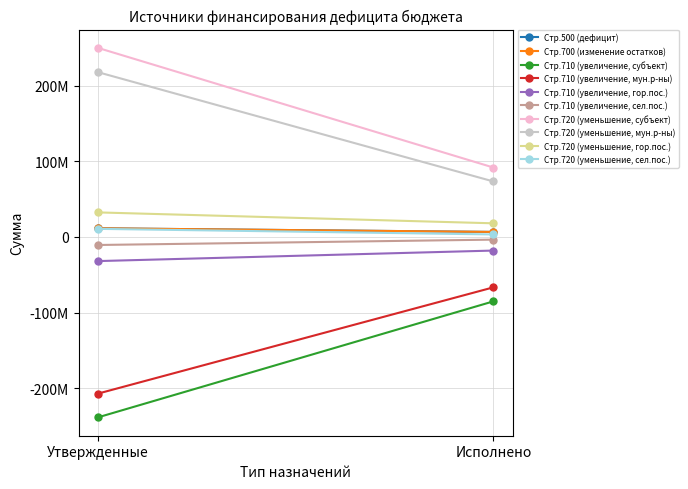

At which label does 710_executed reach its minimum?

Утвержденные